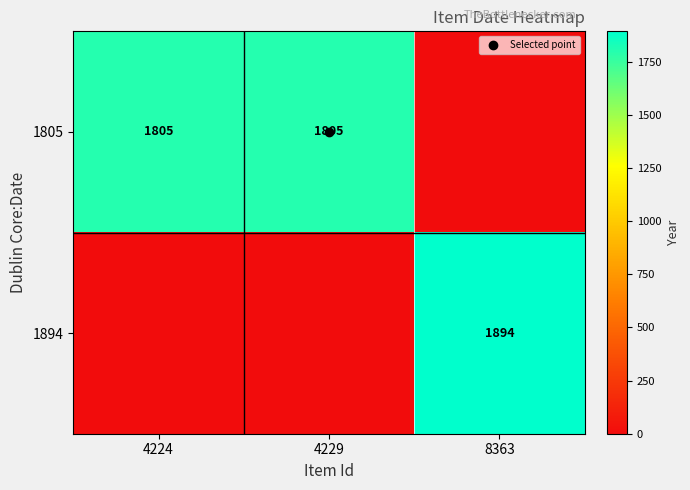

Rank the series by their maximum value, from highest to lowest.

1894, 1805